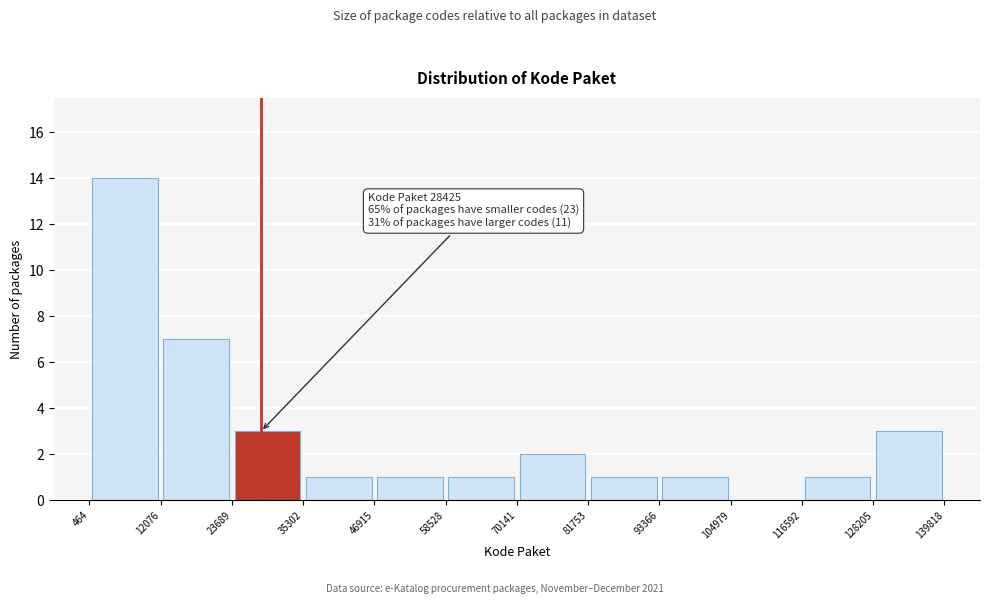

Which range on the x-axis has the tallest bar?

464 to 12076